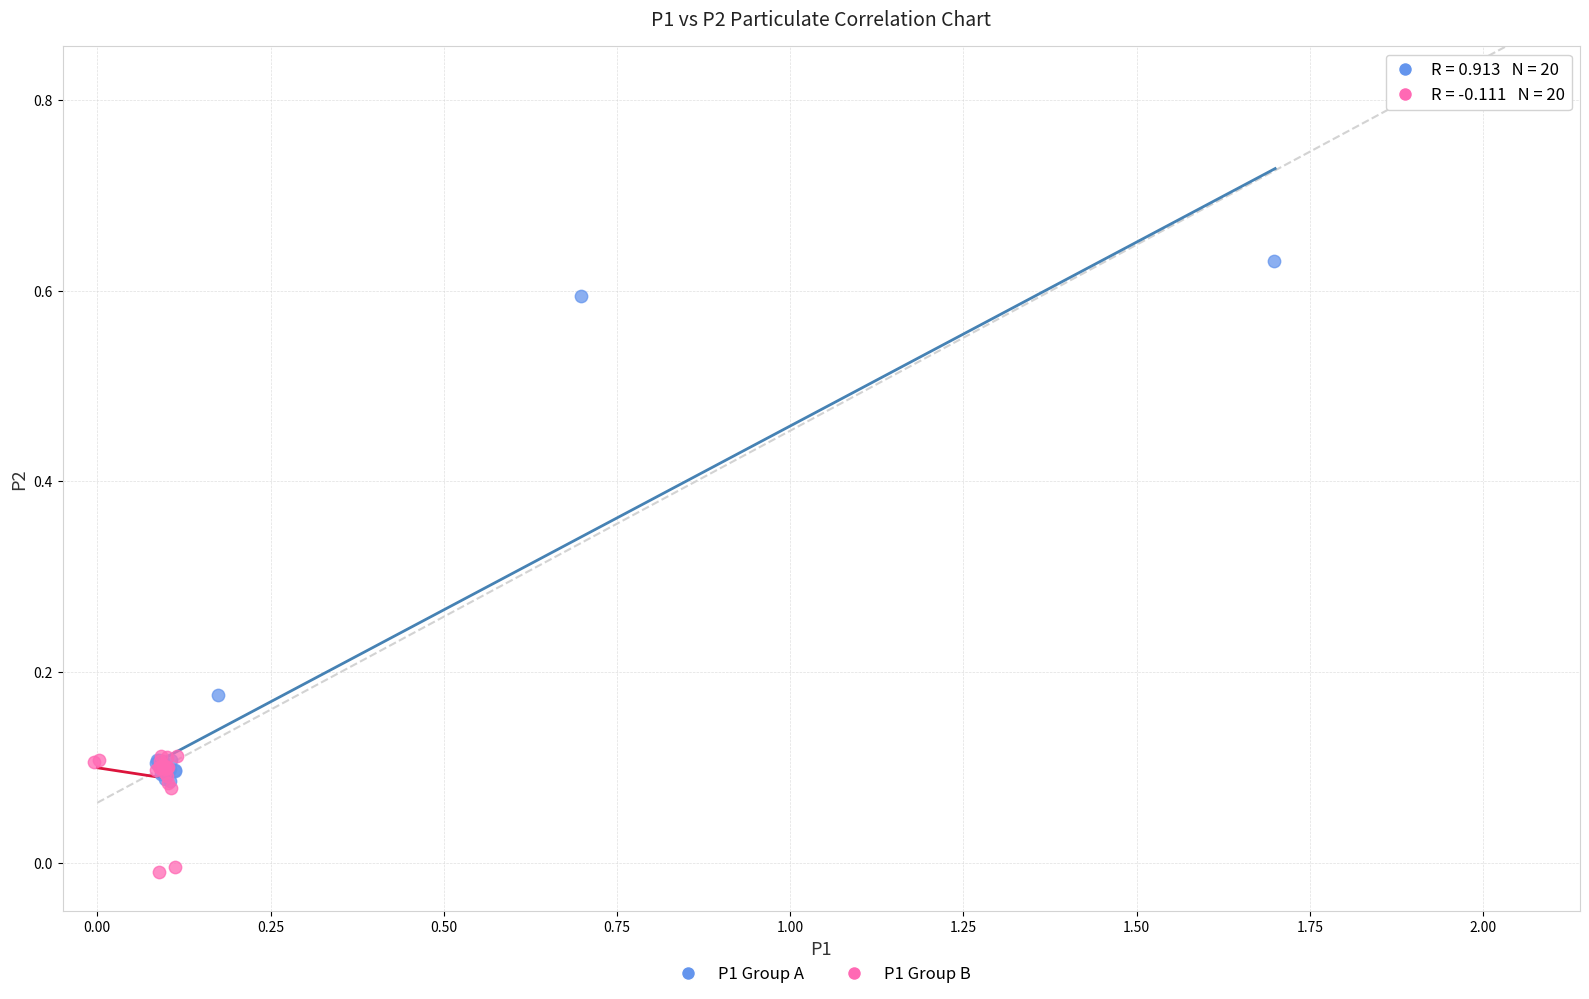

Which series reaches the maximum Y coordinate?

P1 Group A